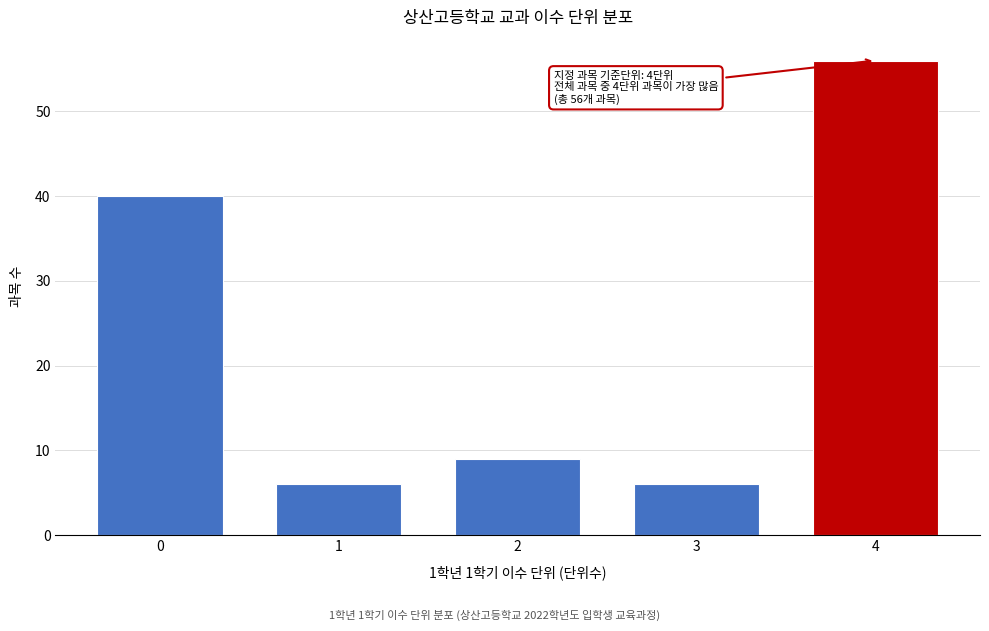

Reading left to right, list all the values displayed in this chart.

40	6	9	6	56